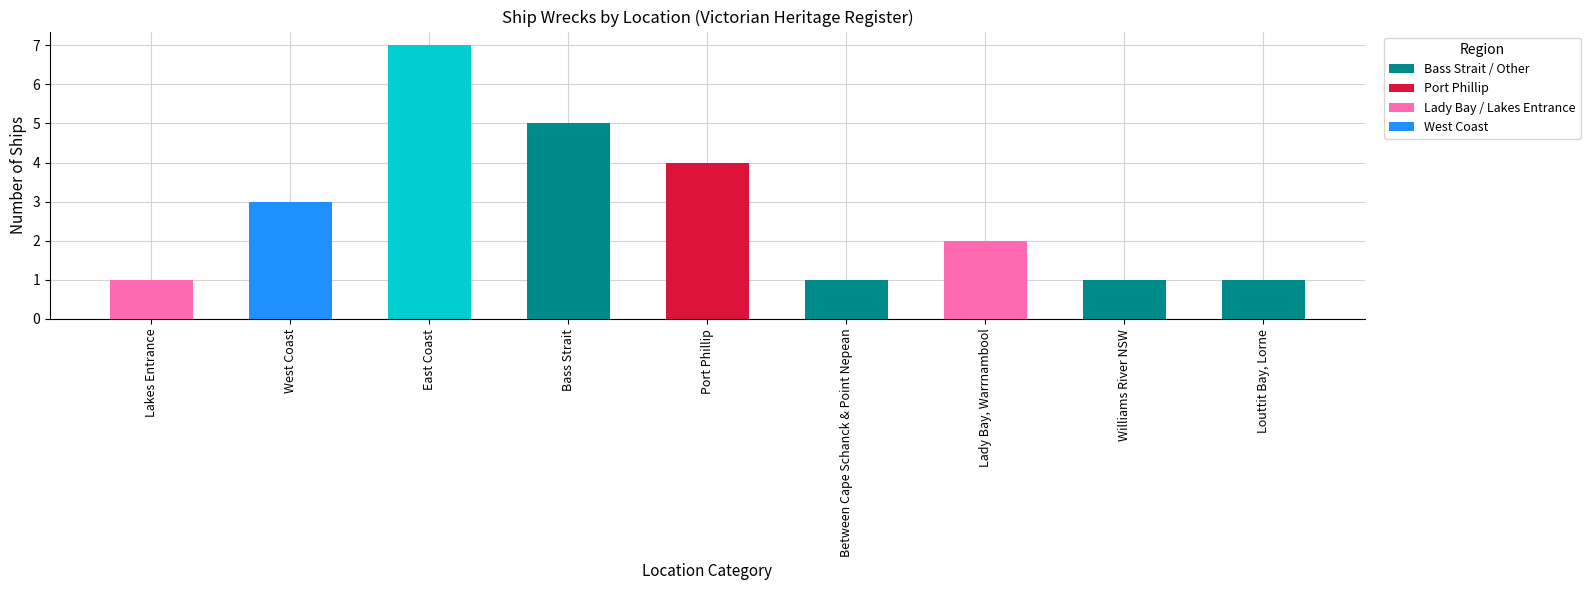

True or false: the data shows 2 at Bass Strait.

False